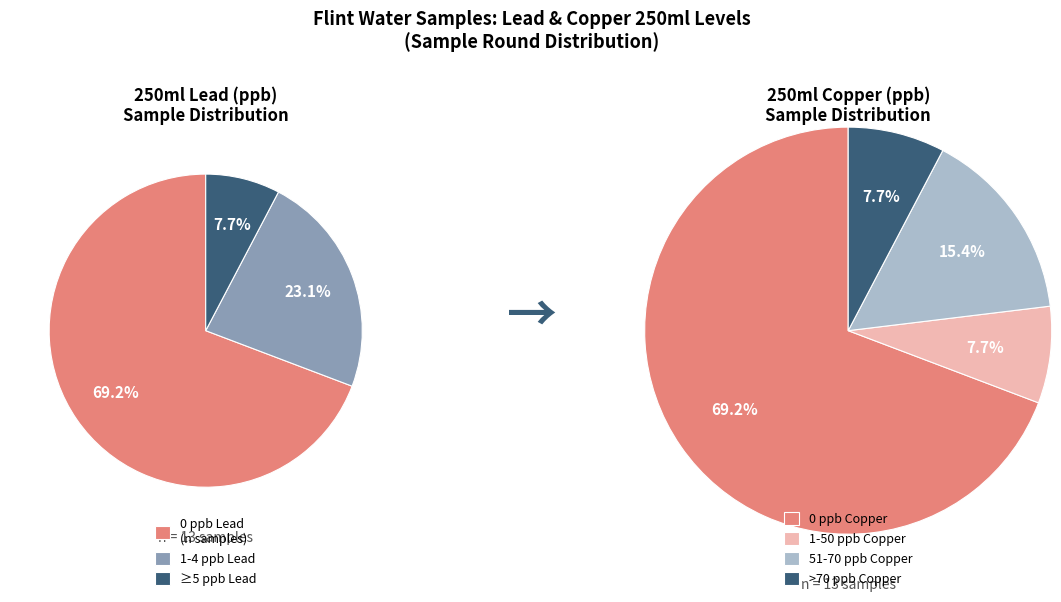

Is there any slice that represents more than half of the pie?

Yes